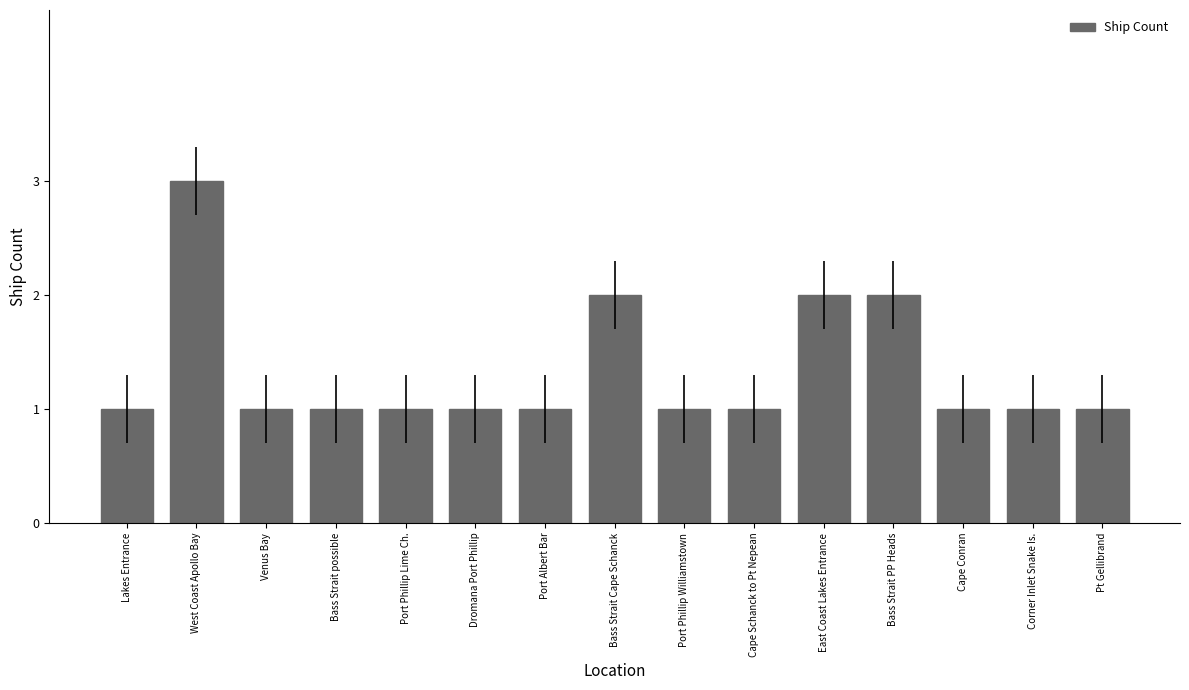

The value at Lakes Entrance is 1. True or false?

True